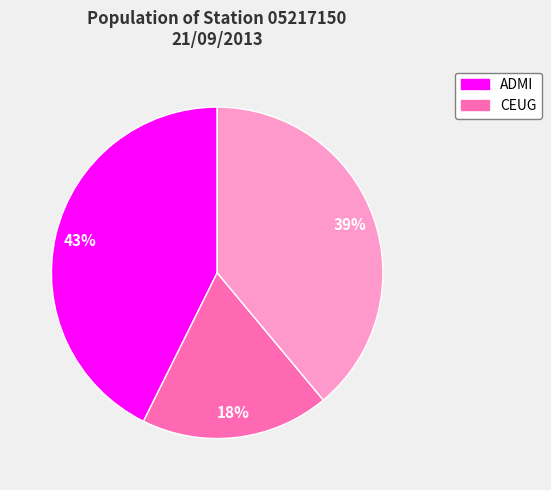

How many slices are in this pie chart?

3